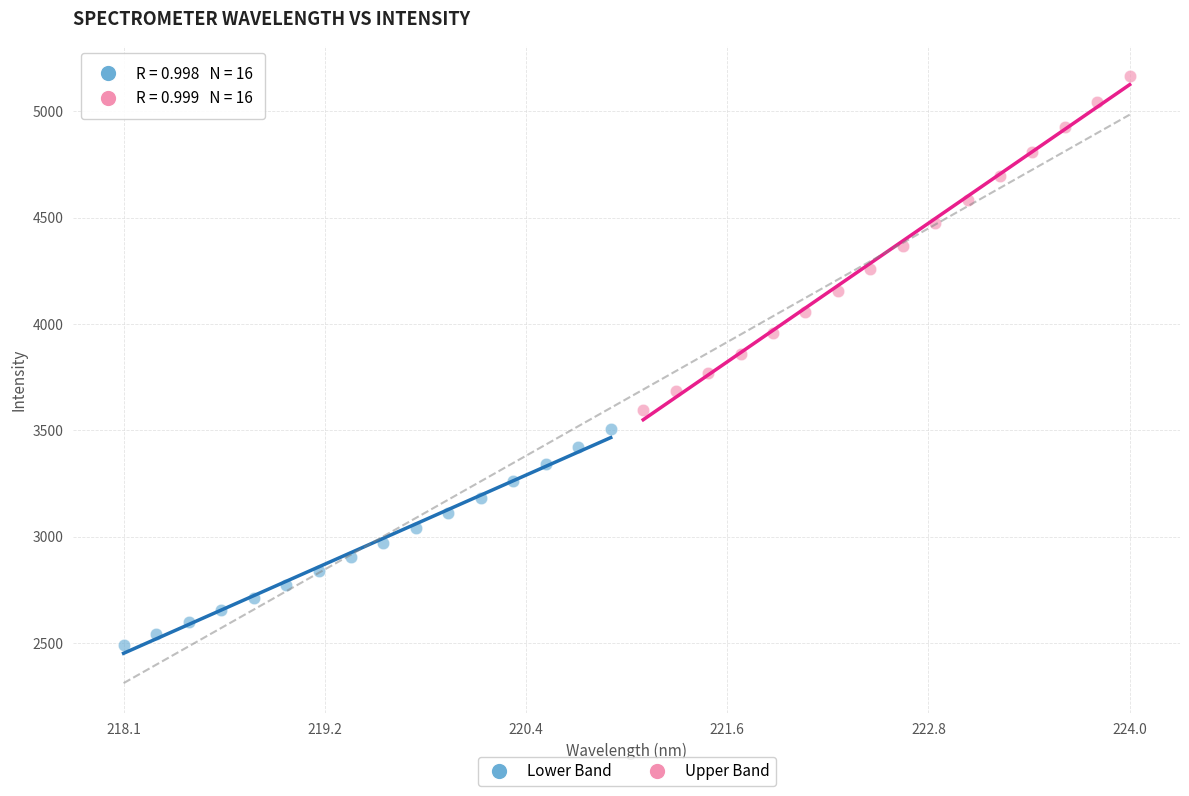

Which series reaches the maximum Y coordinate?

Upper Band